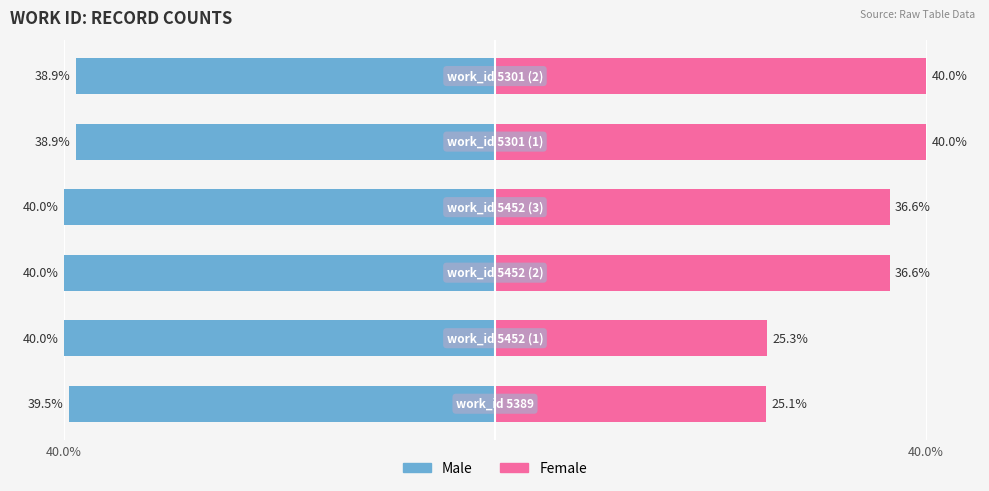

Is the value of Male at 5 greater than the value of Female at 4?

No